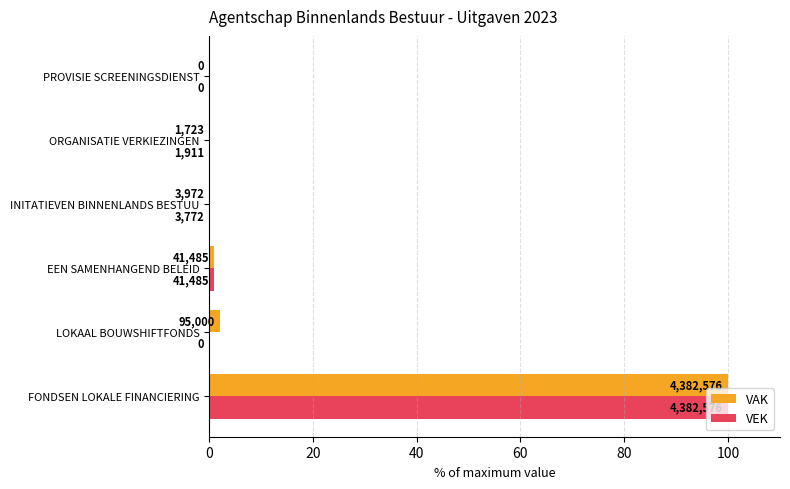

What are all the series names shown in the legend?

VAK, VEK